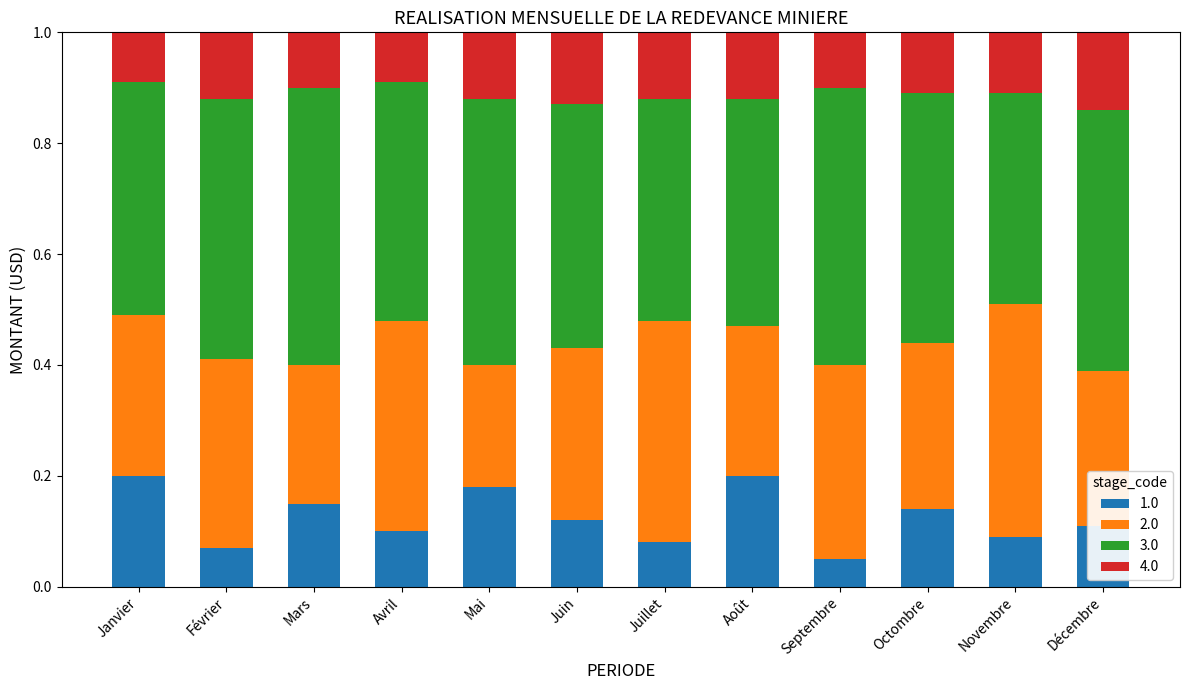

What is the sum of all 1.0 values?

1.5